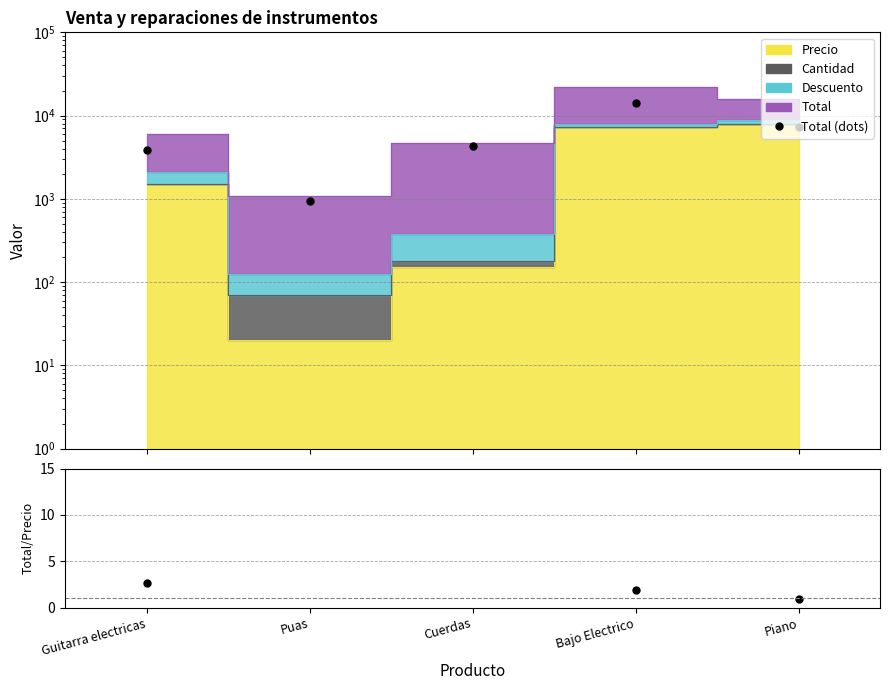

The Total (dots) series shows 14288.0 at Bajo Electrico. True or false?

True